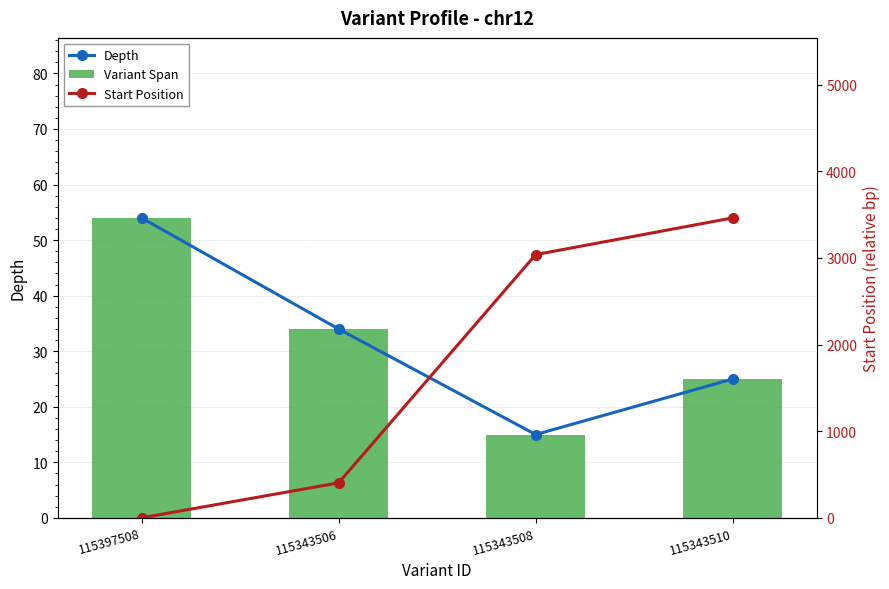

At 115343510, list the series in order from smallest to largest.

Depth, Variant Span, Start Position